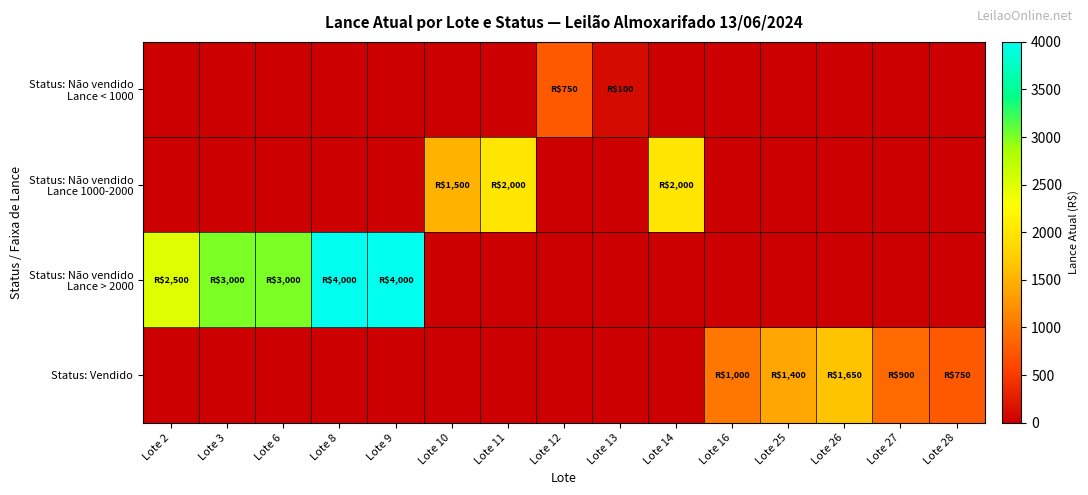

What is the maximum value shown in the chart?

4000